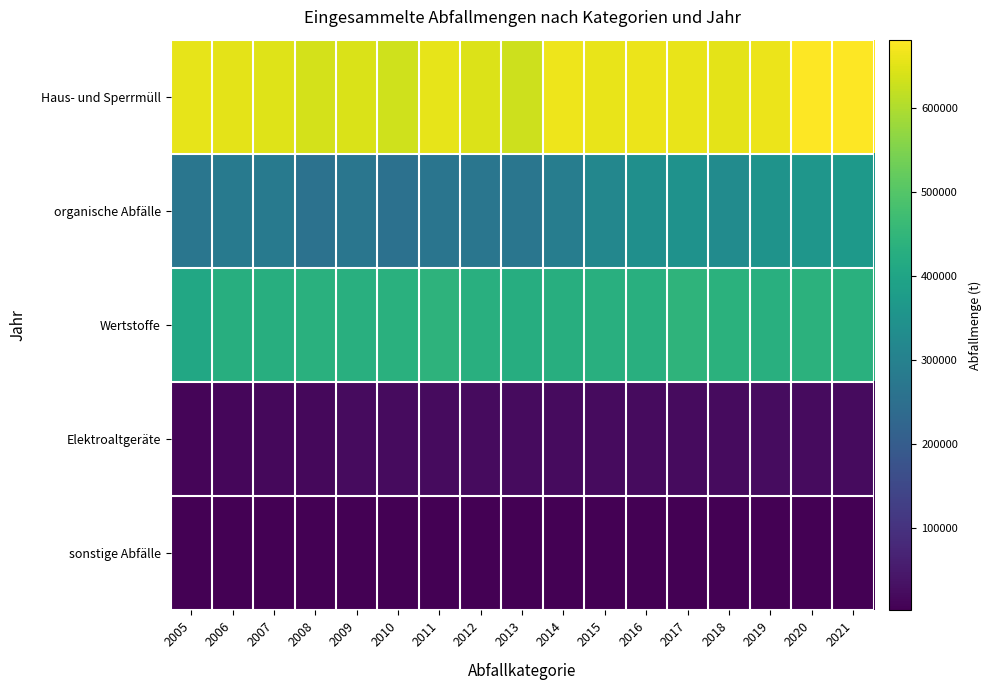

Which series has the largest range (max minus min)?

organische Abfälle